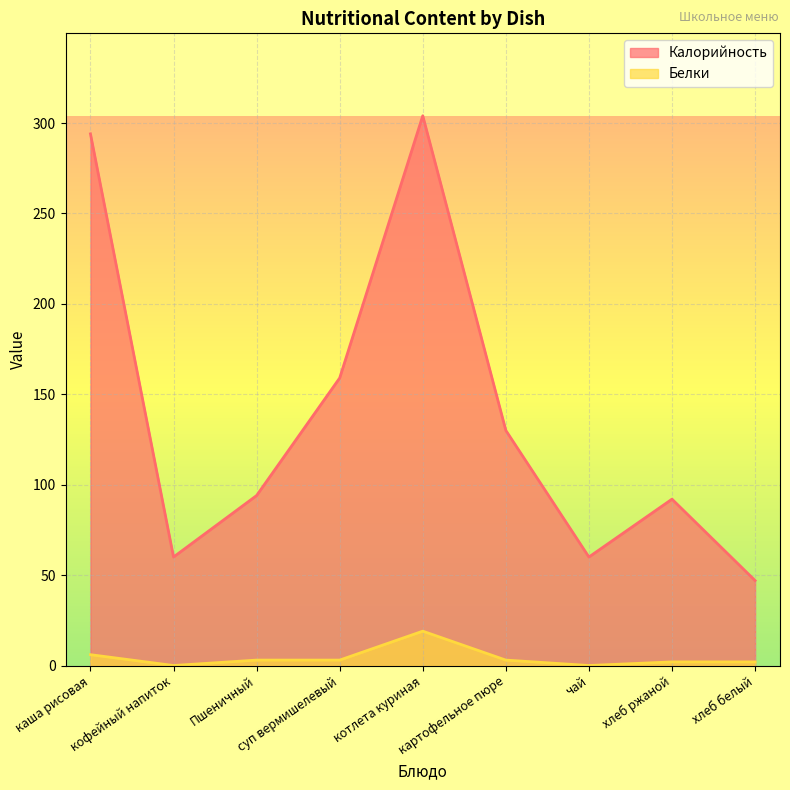

True or false: Калорийность and Белки intersect in this chart.

False